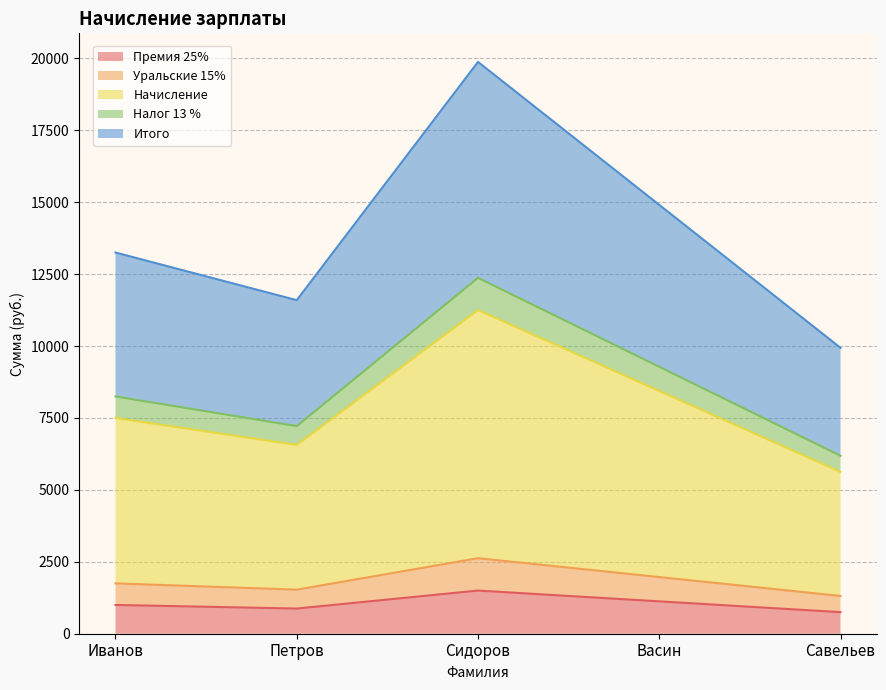

How many data points in Итого are above 13250?

2